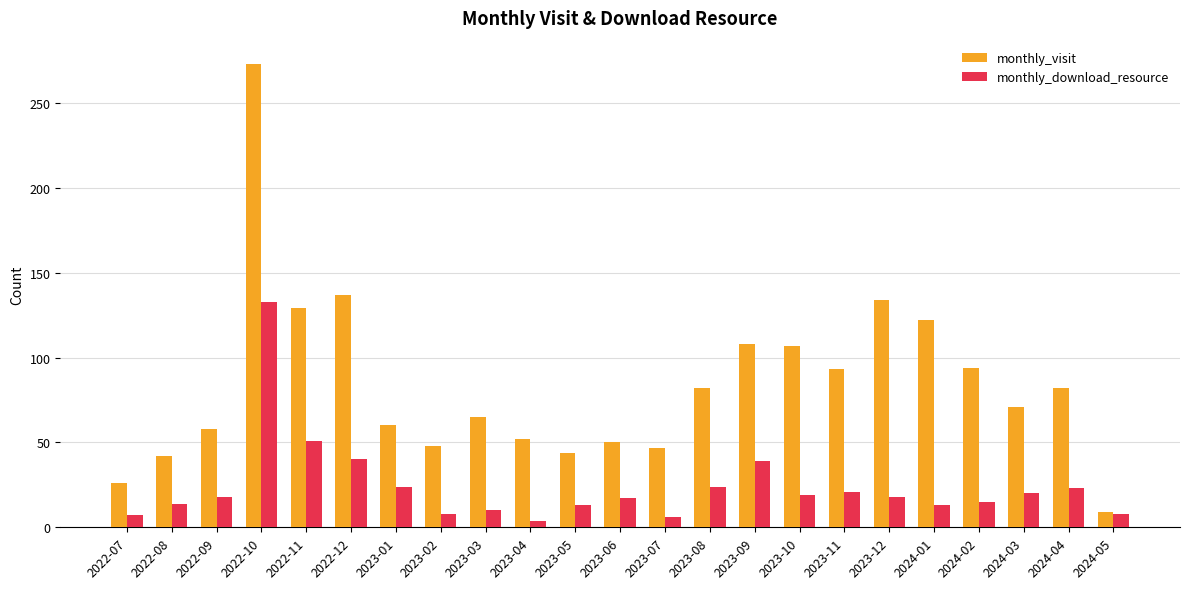

What are all the series names shown in the legend?

monthly_visit, monthly_download_resource